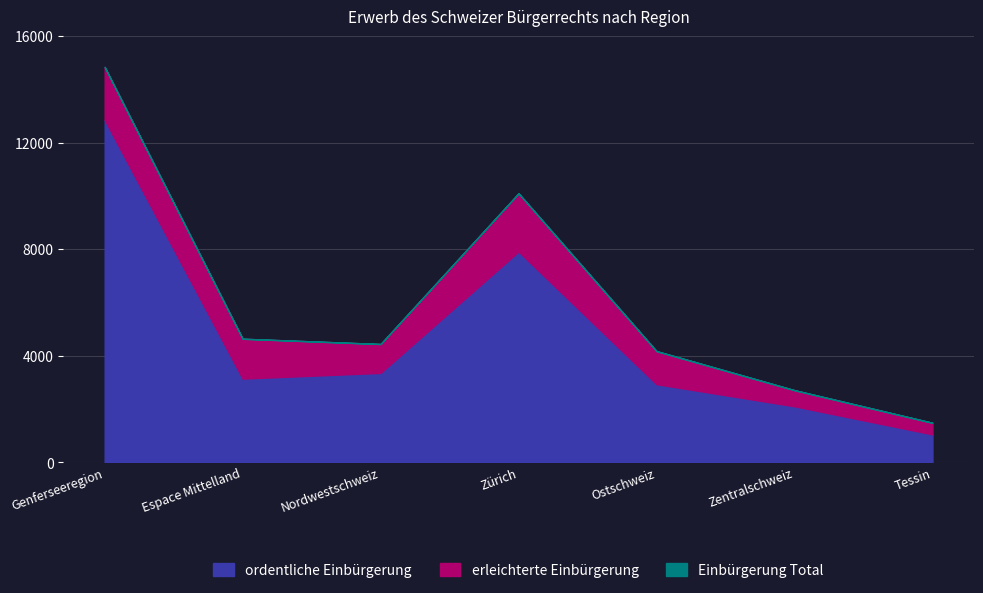

Where is the first local maximum for ordentliche Einbürgerung?

Zürich